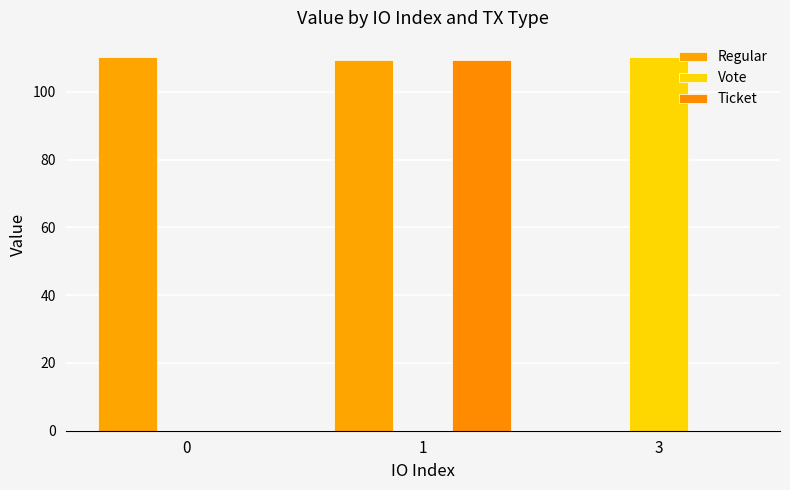

Which series changed the most between 0 and 1?

Ticket